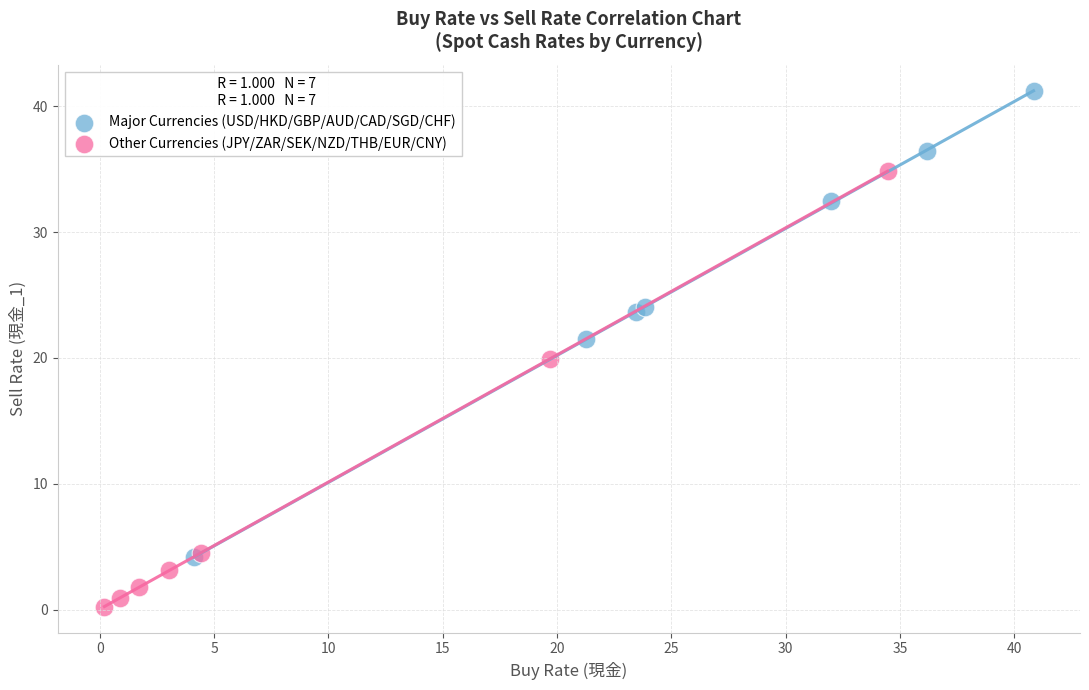

Which series contains the lowest Y value?

Other Currencies (JPY/ZAR/SEK/NZD/THB/EUR/CNY)